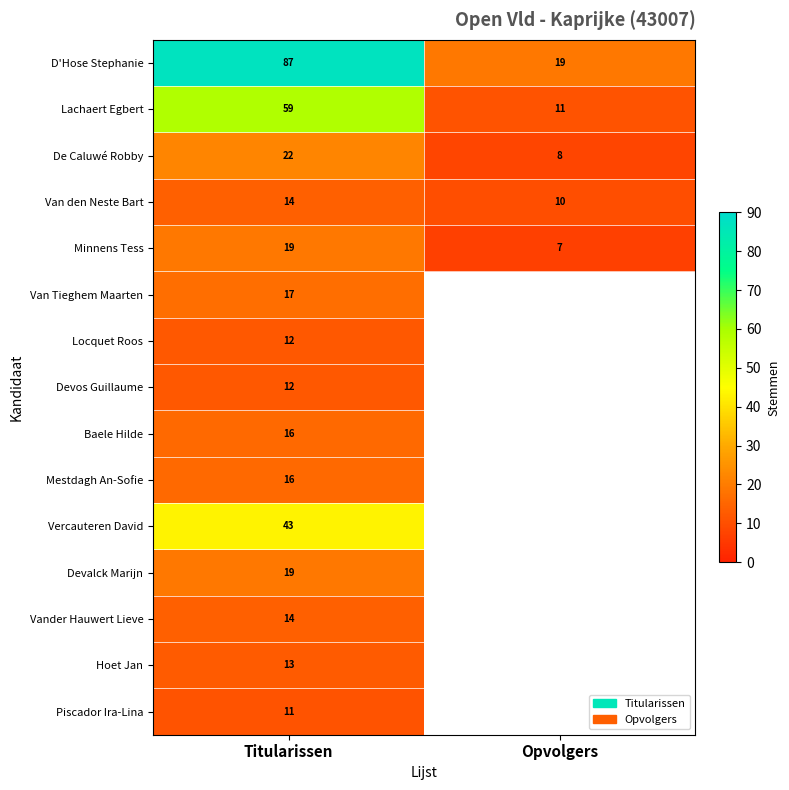

List the labels in order of Van den Neste Bart value, largest first.

Titularissen, Opvolgers